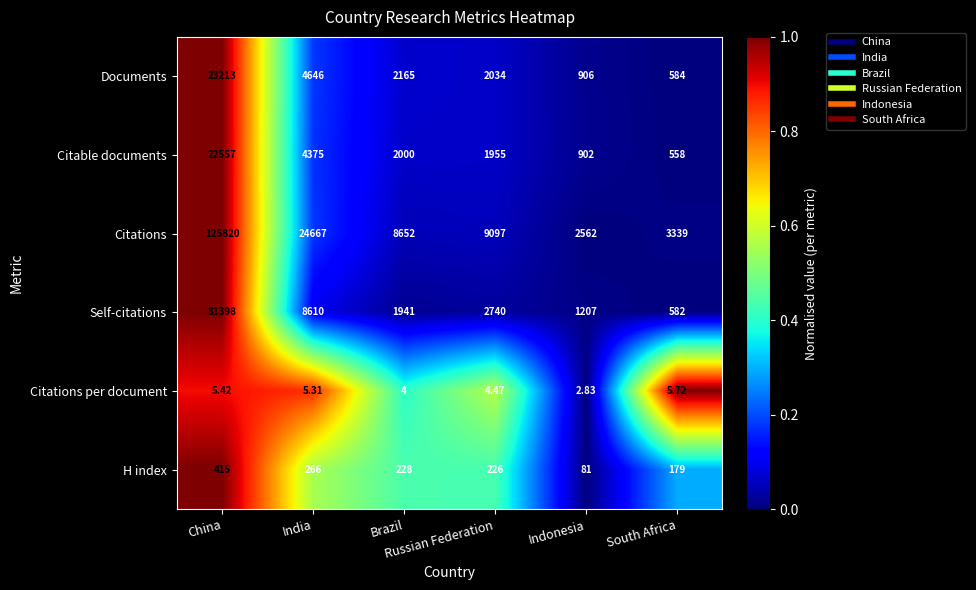

Which series has the largest total across all categories?

Citations